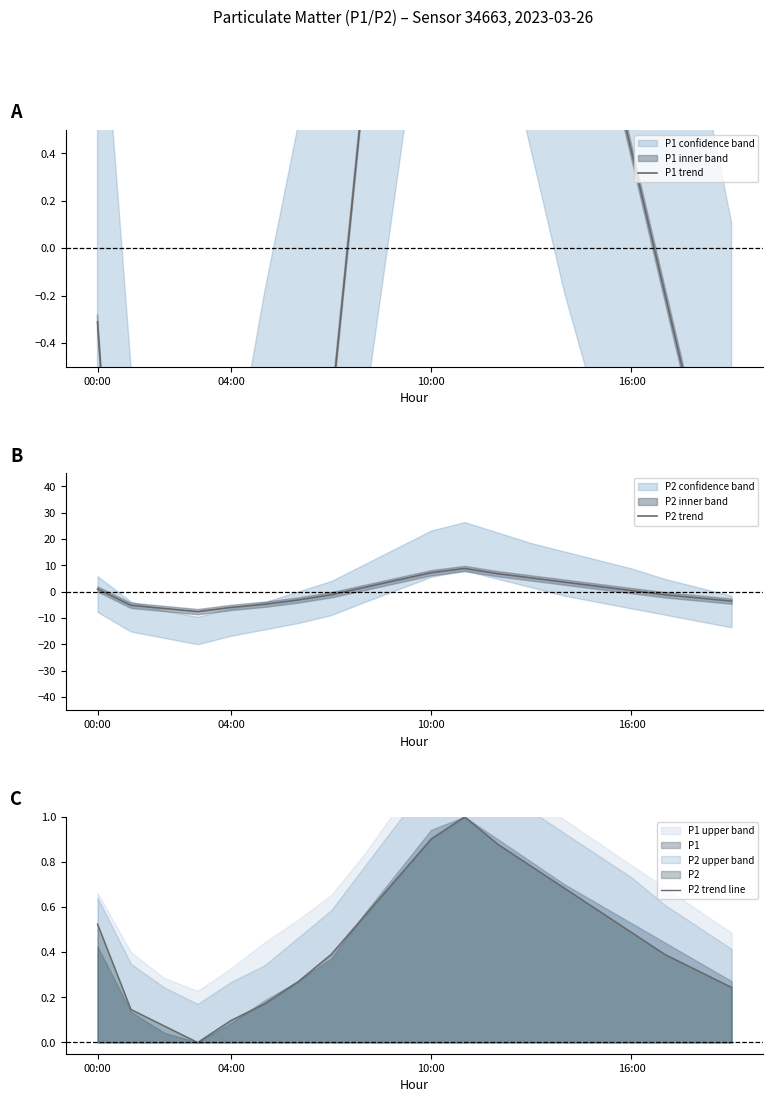

What is the maximum value shown in the chart?

8.8